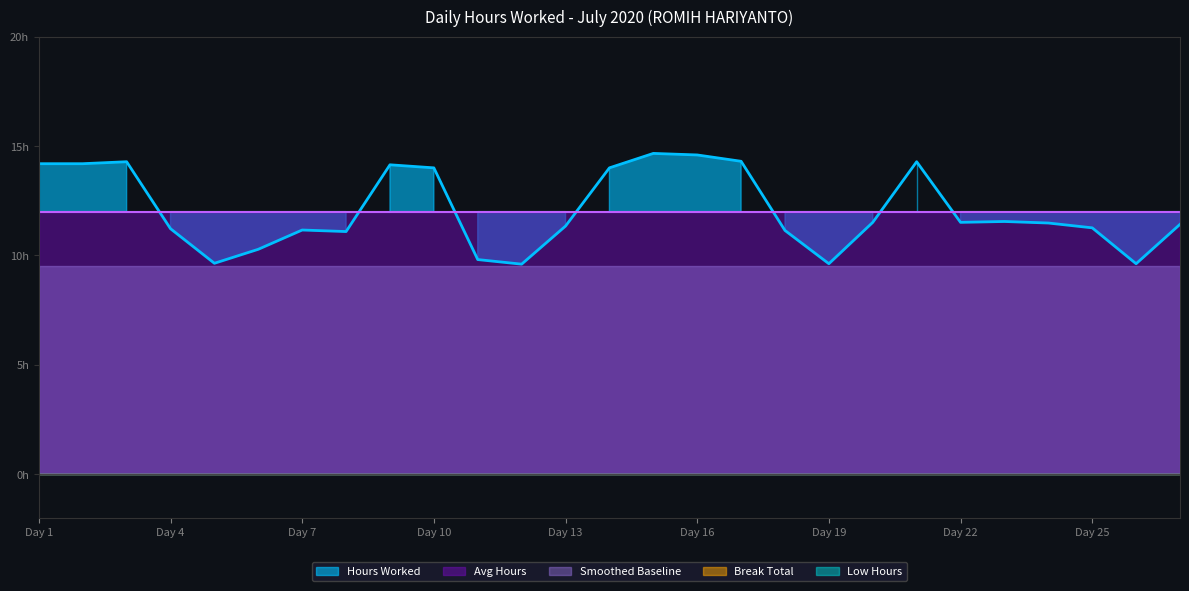

Reading right to left, transcribe all the data shown in this chart.

Hours Worked: 11.4	9.6	11.3	11.5	11.6	11.5	14.3	11.5	9.6	11.1	14.3	14.6	14.7	14.0	11.3	9.6	9.8	14.0	14.1	11.1	11.2	10.3	9.6	11.2	14.3	14.2	14.2
Avg Hours: 12.0	12.0	12.0	12.0	12.0	12.0	12.0	12.0	12.0	12.0	12.0	12.0	12.0	12.0	12.0	12.0	12.0	12.0	12.0	12.0	12.0	12.0	12.0	12.0	12.0	12.0	12.0
Low Hours: 0.0	0.0	0.0	0.0	0.0	0.0	0.0	0.0	0.0	0.0	0.0	0.0	0.0	0.0	0.0	0.0	0.0	0.0	0.0	0.0	0.0	0.0	0.0	0.0	0.0	0.0	0.0
Break Total: 0.0	0.0	0.0	0.0	0.0	0.0	0.0	0.0	0.0	0.0	0.0	0.0	0.0	0.0	0.0	0.0	0.0	0.0	0.0	0.0	0.0	0.0	0.0	0.0	0.0	0.0	0.0
Smoothed: 9.5	9.5	9.5	9.5	9.5	9.5	9.5	9.5	9.5	9.5	9.5	9.5	9.5	9.5	9.5	9.5	9.5	9.5	9.5	9.5	9.5	9.5	9.5	9.5	9.5	9.5	9.5